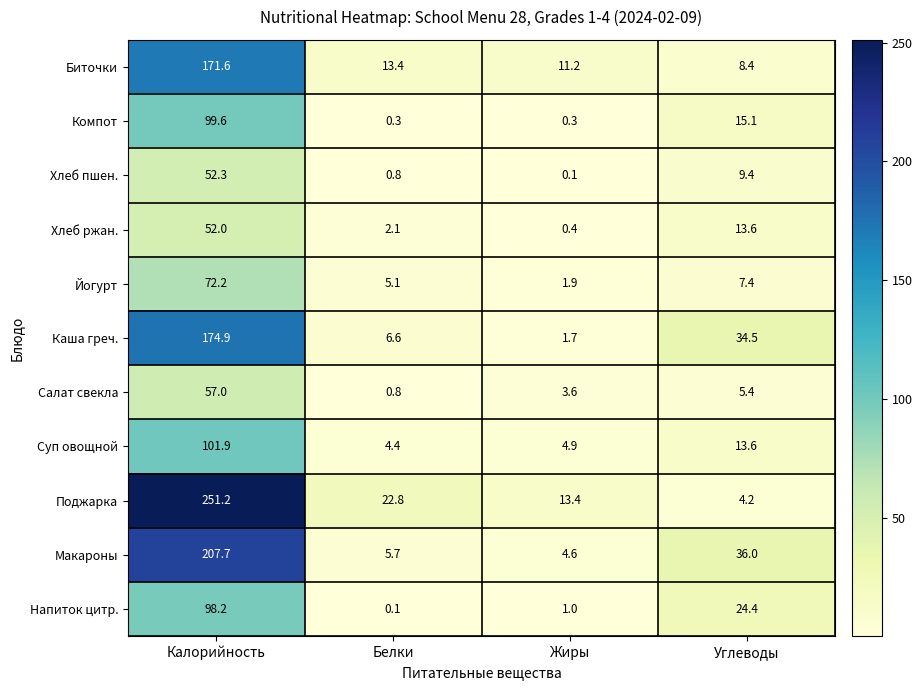

What is the spread (max minus min) of values at Жиры?

13.3